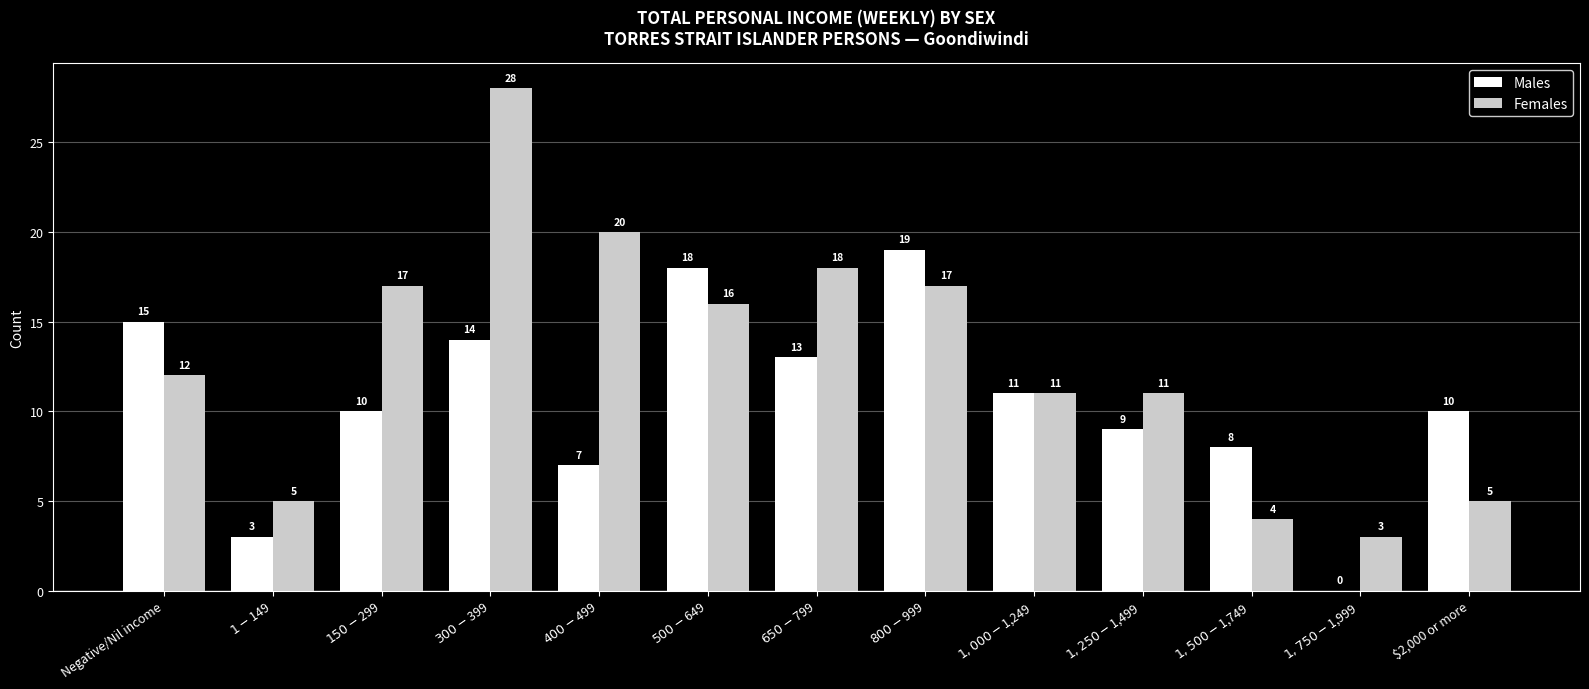

Reading left to right, list all the values displayed in this chart.

Males: Negative/Nil income=15	$1-$149=3	$150-$299=10	$300-$399=14	$400-$499=7	$500-$649=18	$650-$799=13	$800-$999=19	$1,000-$1,249=11	$1,250-$1,499=9	$1,500-$1,749=8	$1,750-$1,999=0	$2,000 or more=10
Females: Negative/Nil income=12	$1-$149=5	$150-$299=17	$300-$399=28	$400-$499=20	$500-$649=16	$650-$799=18	$800-$999=17	$1,000-$1,249=11	$1,250-$1,499=11	$1,500-$1,749=4	$1,750-$1,999=3	$2,000 or more=5